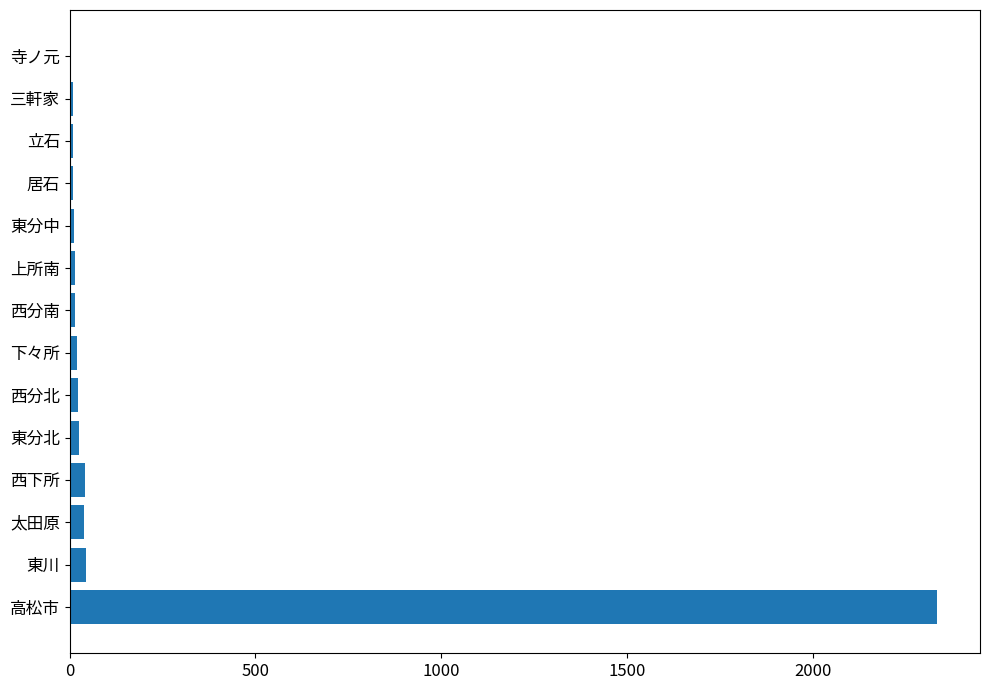

Which label corresponds to the largest value in the chart?

高松市